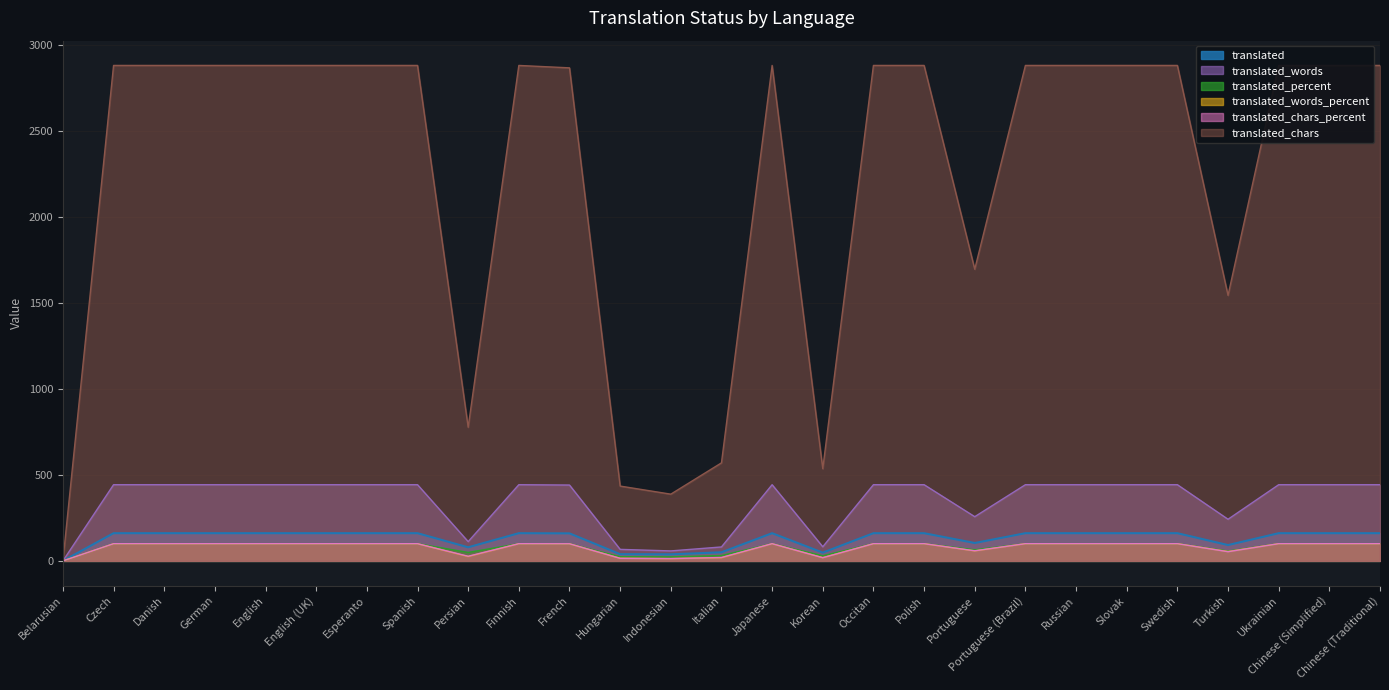

How many lines are shown in the chart?

6